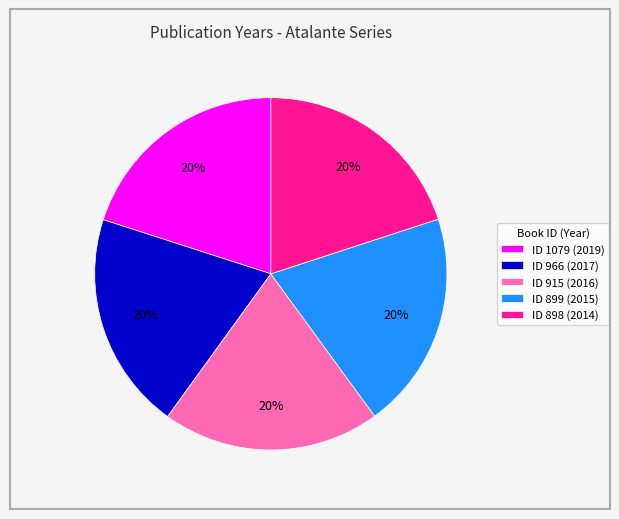

What percentage is the ID 966 (2017) slice, to the nearest percent?

20%